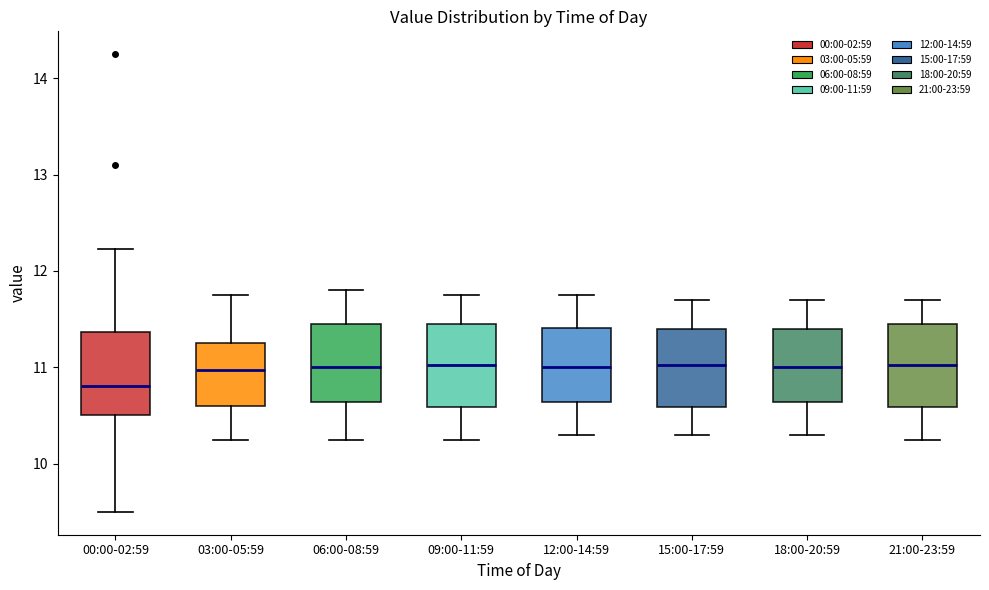

Reading left to right, read every box against the y-axis: the position of its median line, the range the box covers, and the ends of its whiskers. The values are not printed on the chart, so give them approximately, as read against the axis.

00:00-02:59: median 10.8, box 10.5 to 11.4, whiskers 9.5 to 12.2
03:00-05:59: median 11.0, box 10.6 to 11.3, whiskers 10.3 to 11.8
06:00-08:59: median 11.0, box 10.6 to 11.5, whiskers 10.3 to 11.8
09:00-11:59: median 11.0, box 10.6 to 11.5, whiskers 10.3 to 11.8
12:00-14:59: median 11.0, box 10.6 to 11.4, whiskers 10.3 to 11.8
15:00-17:59: median 11.0, box 10.6 to 11.4, whiskers 10.3 to 11.7
18:00-20:59: median 11.0, box 10.6 to 11.4, whiskers 10.3 to 11.7
21:00-23:59: median 11.0, box 10.6 to 11.5, whiskers 10.3 to 11.7